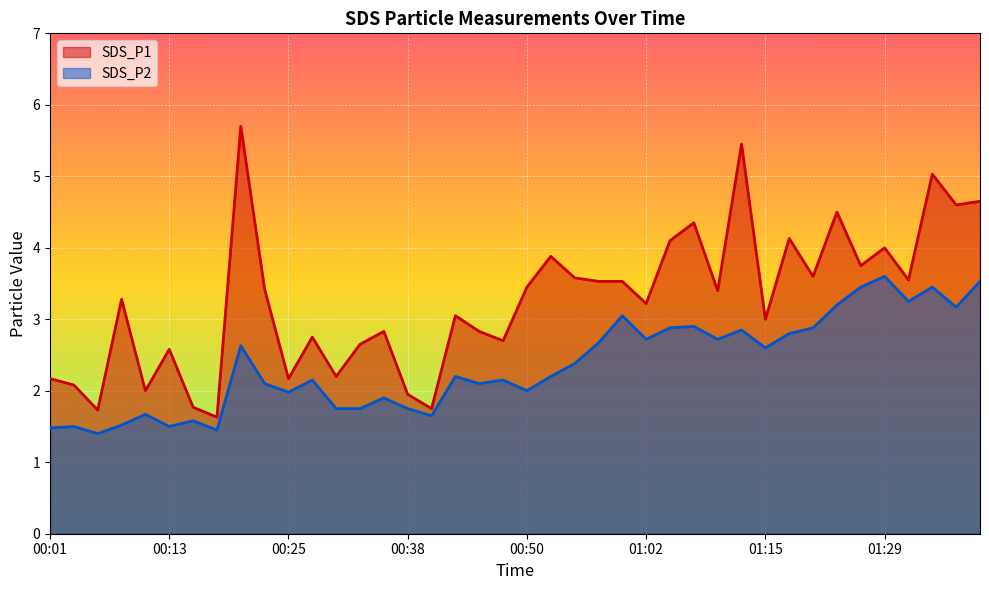

Which series changed the most between 01:23 and 01:31?

SDS_P1